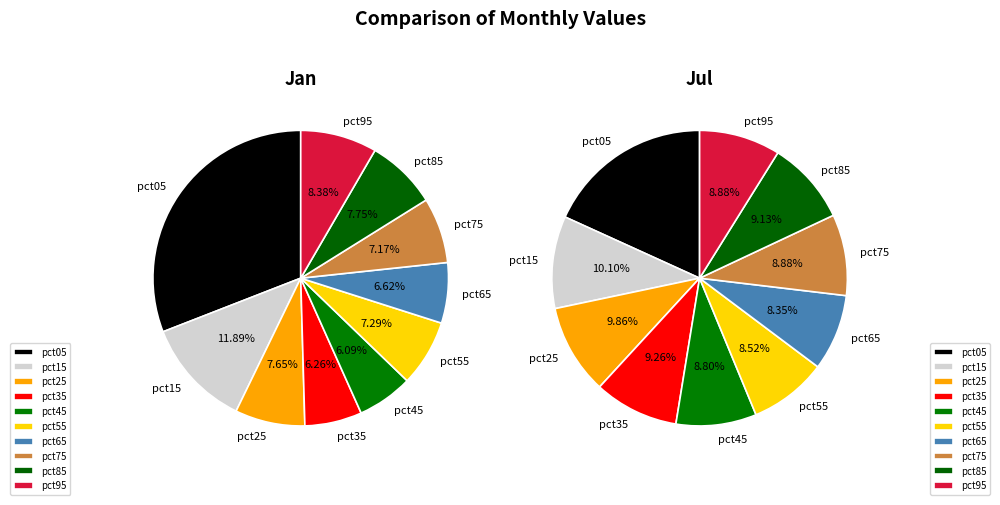

To the nearest percent, what portion does pct05 represent?

31%